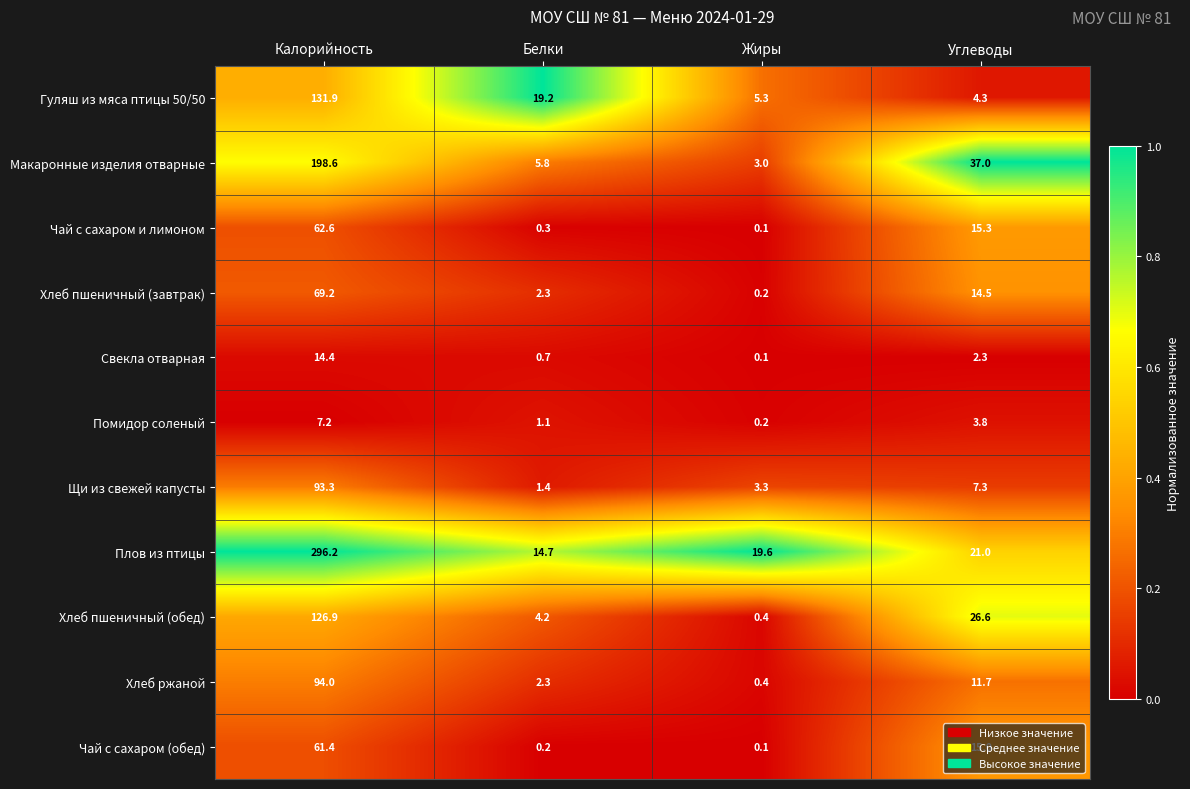

True or false: Помидор соленый has a value of 0.2 at Жиры.

True